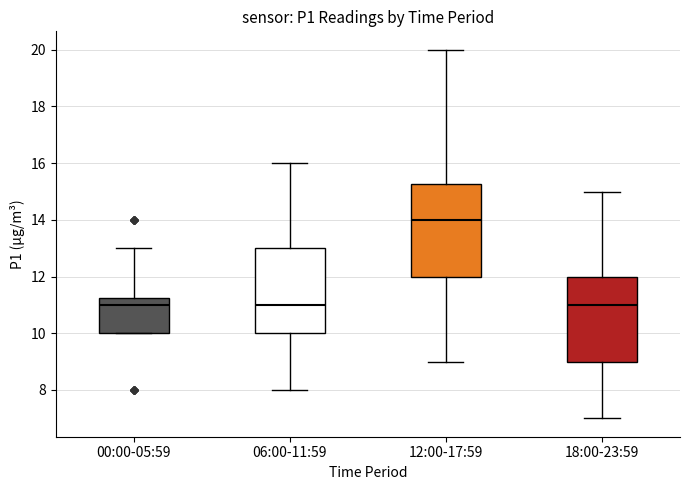

Where is the upper edge of the box for 12:00-17:59 on the y-axis? The values are not printed on the chart, so give them approximately, as read against the axis.

15.2